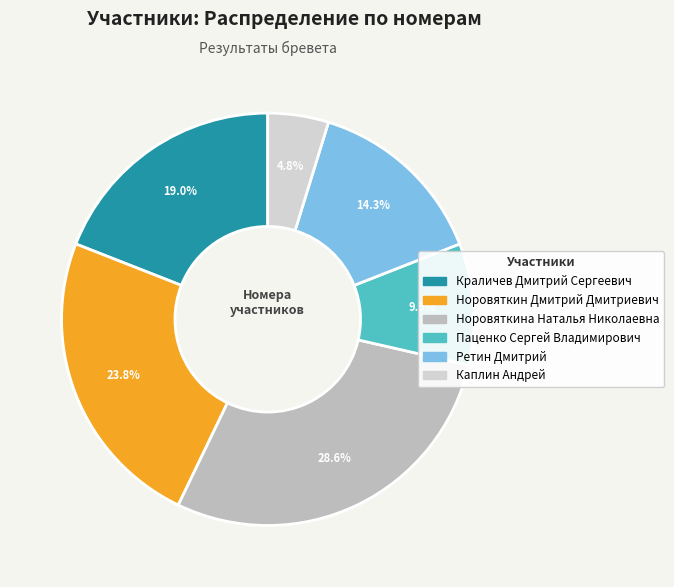

What is the largest slice in the pie chart?

Норовяткина Наталья Николаевна